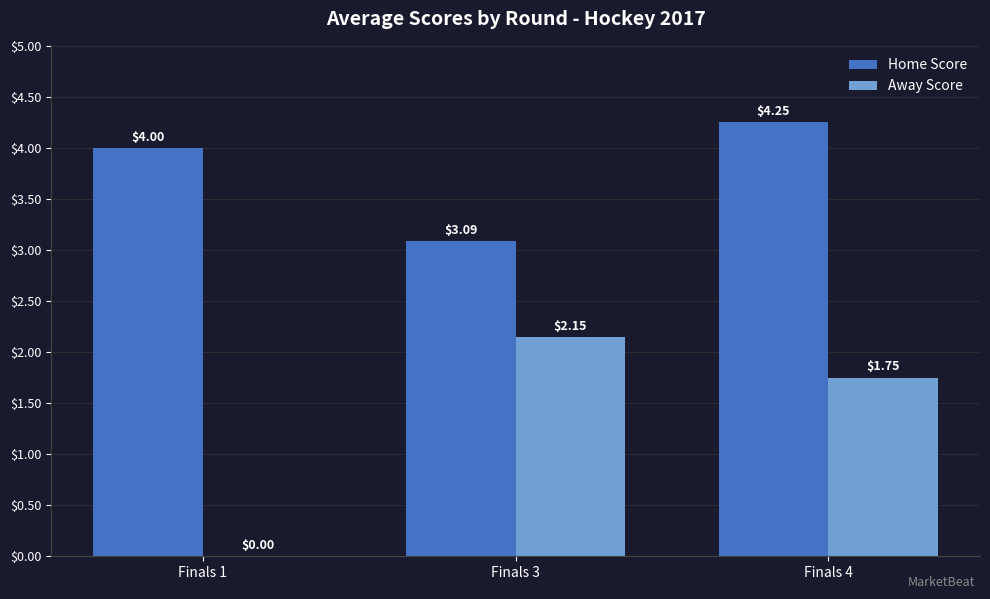

True or false: Home Score has a value of 3.1 at Finals 3.

True